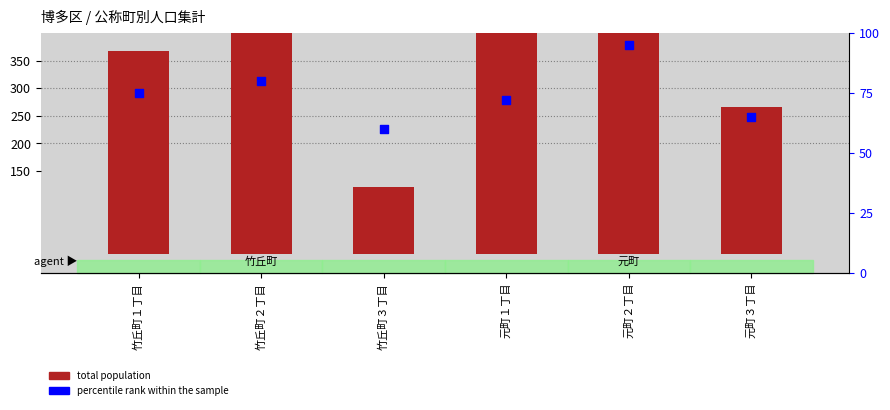

Which series contains the highest Y value?

total population